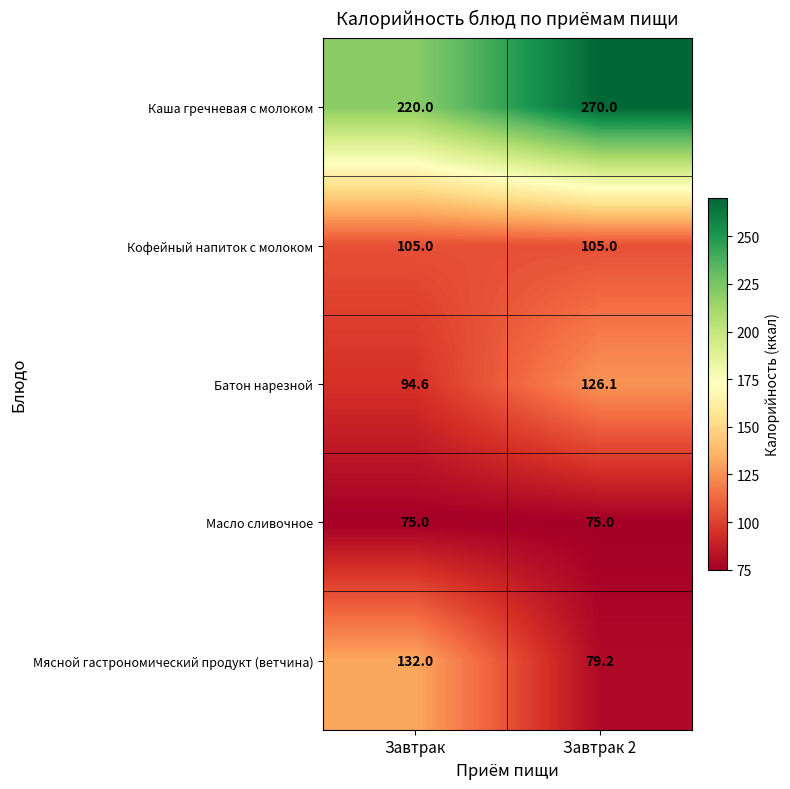

At Завтрак, list the series in order from largest to smallest.

Каша гречневая с молоком, Мясной гастрономический продукт (ветчина), Кофейный напиток с молоком, Батон нарезной, Масло сливочное